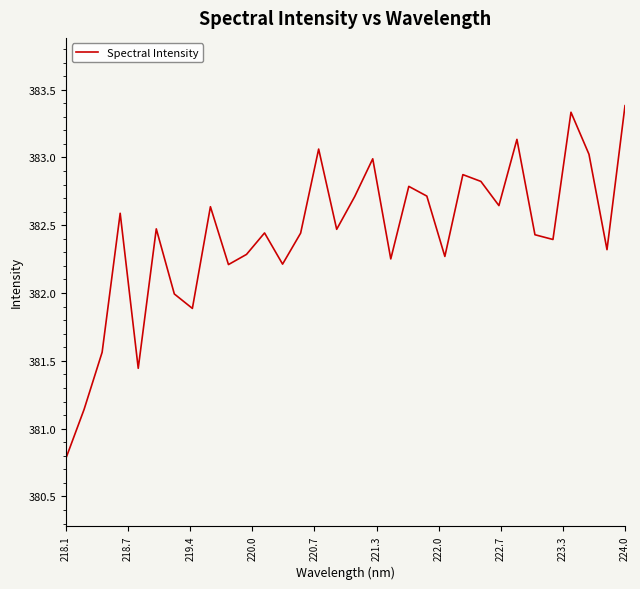

What is the maximum value shown in the chart?

383.4